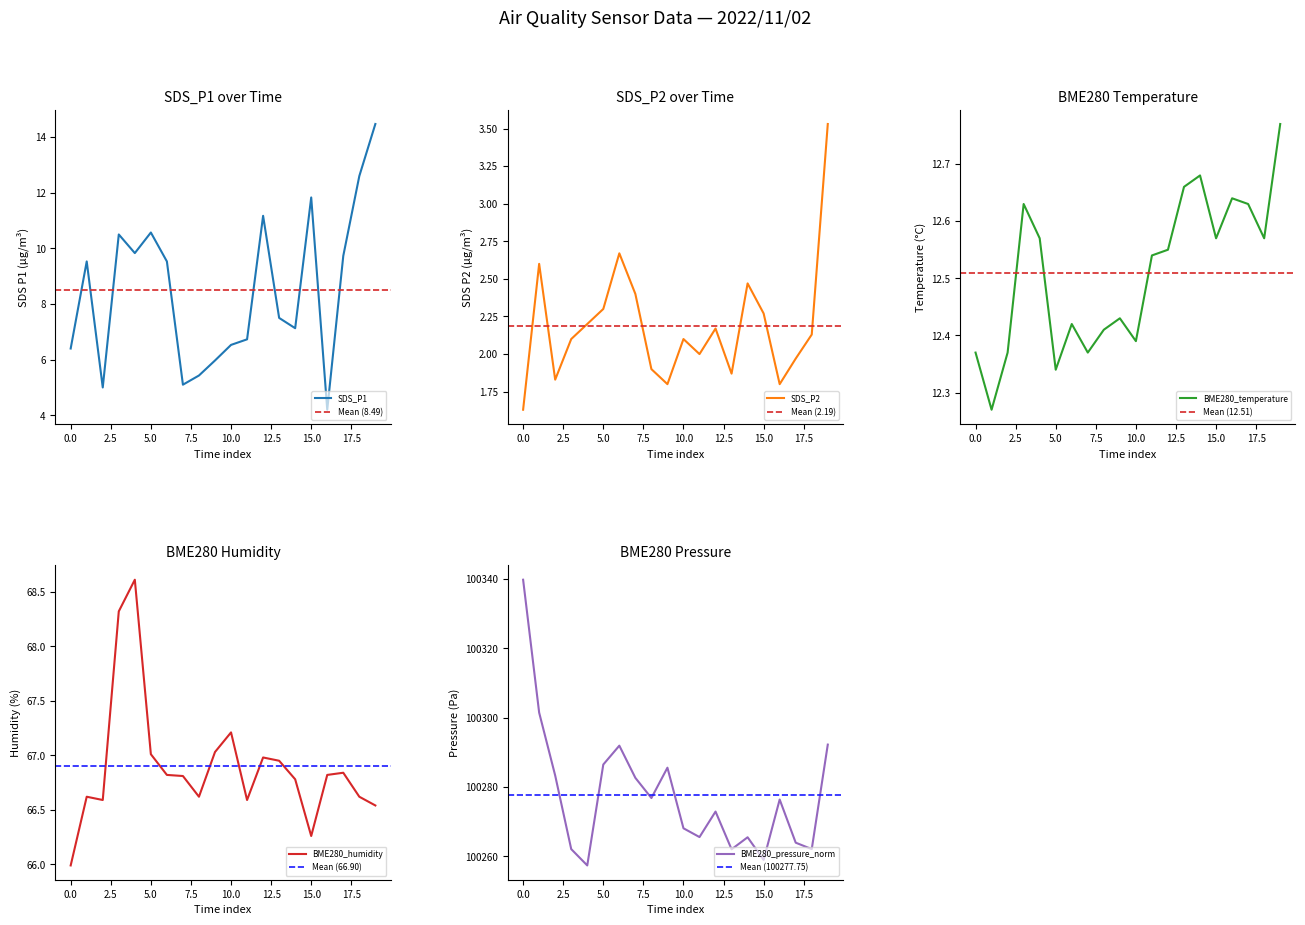

What is the minimum value for SDS_P1?

4.2